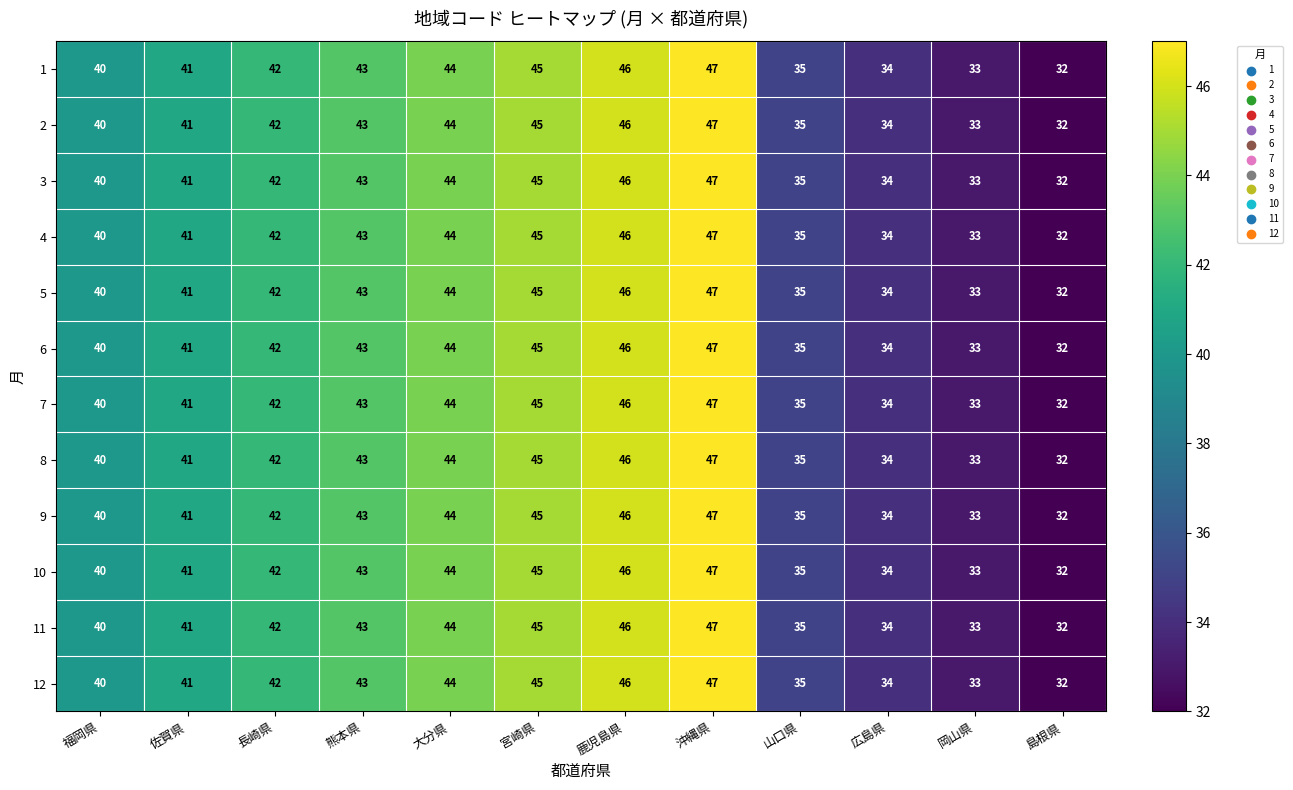

What is the total value across all series at 鹿児島県?

552